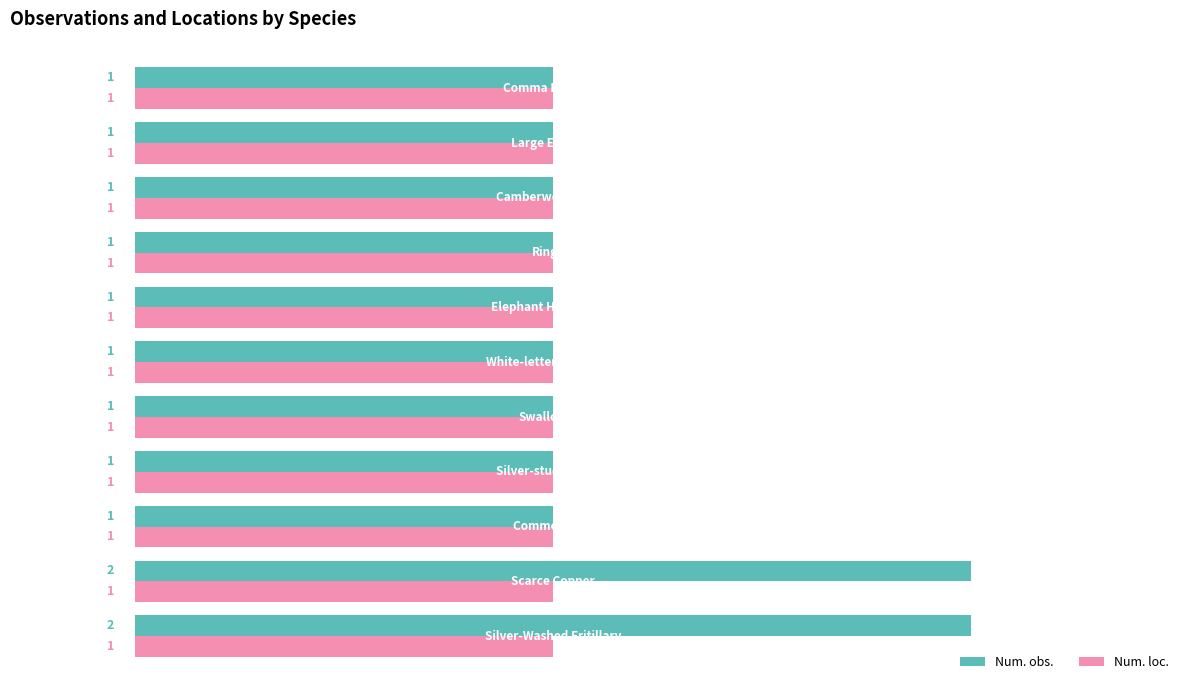

How many data points in Num. obs. are above 1?

2